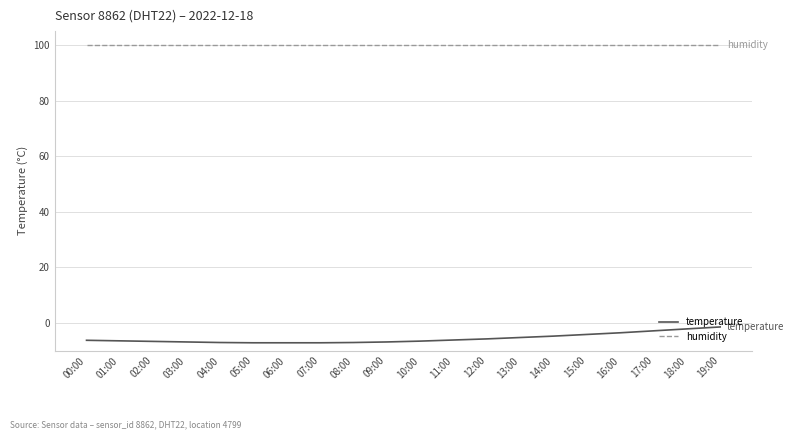

How many lines are shown in the chart?

2